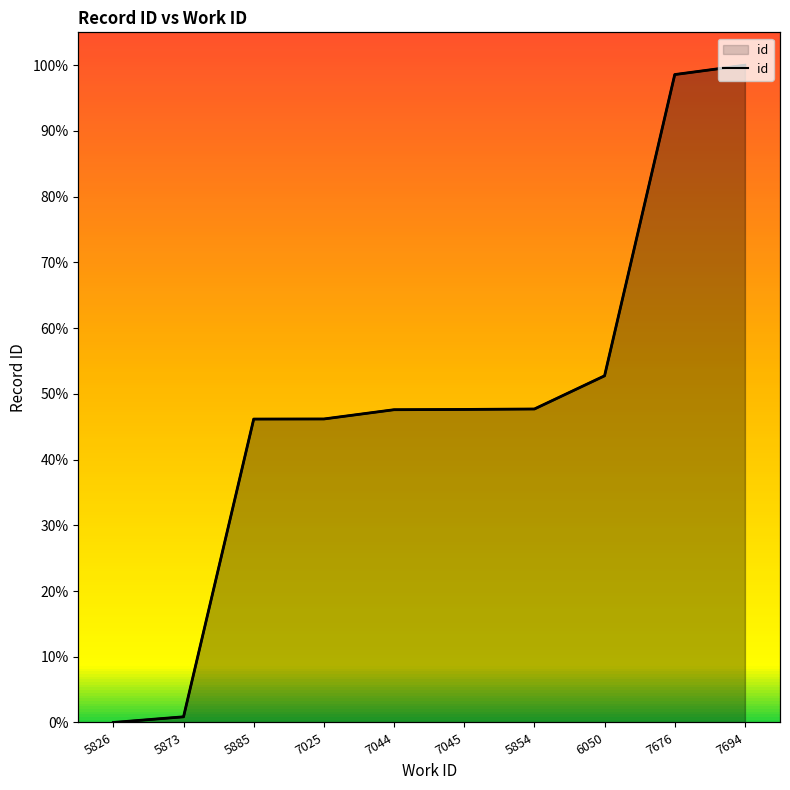

Is it true that the value at 5826 is 0.0?

True